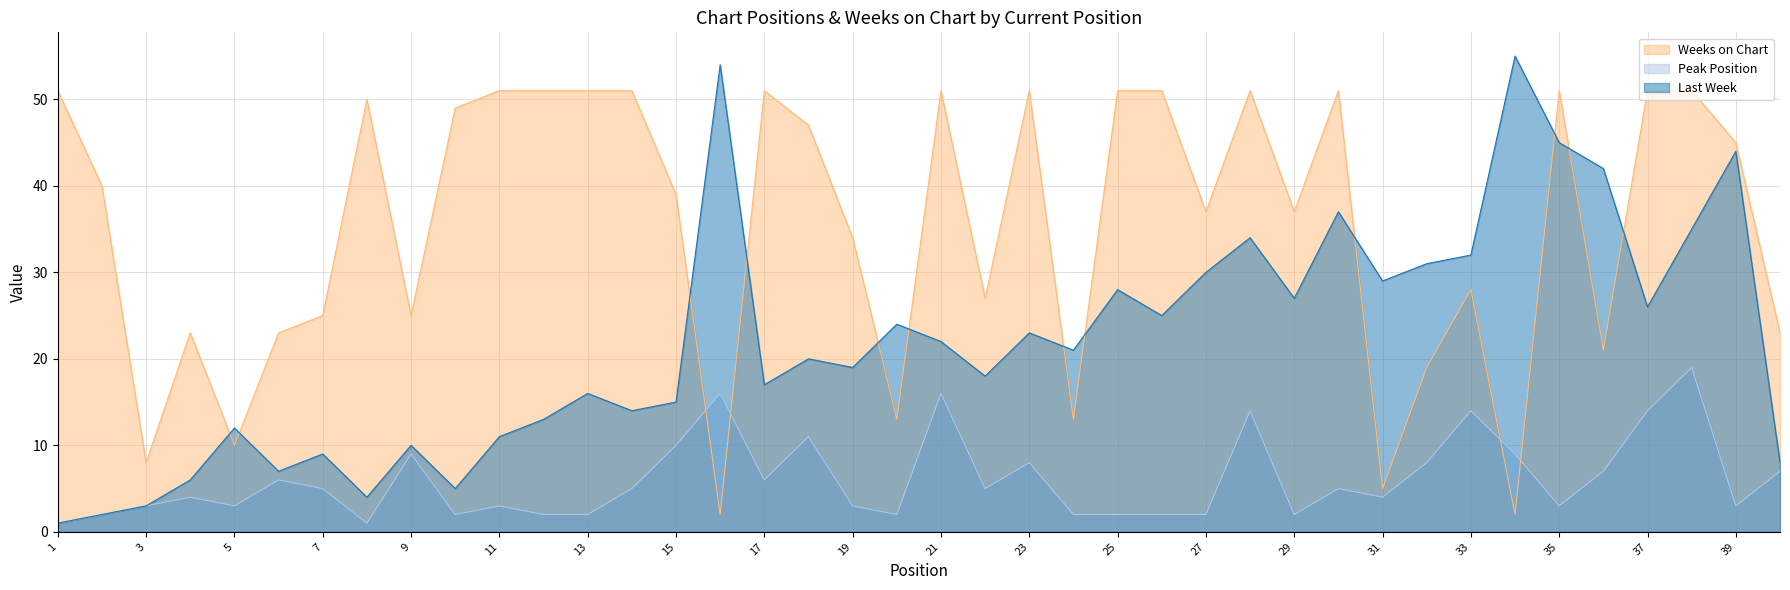

List the series in order of their overall mean, lowest first.

Peak Position, Last Week, Weeks on Chart